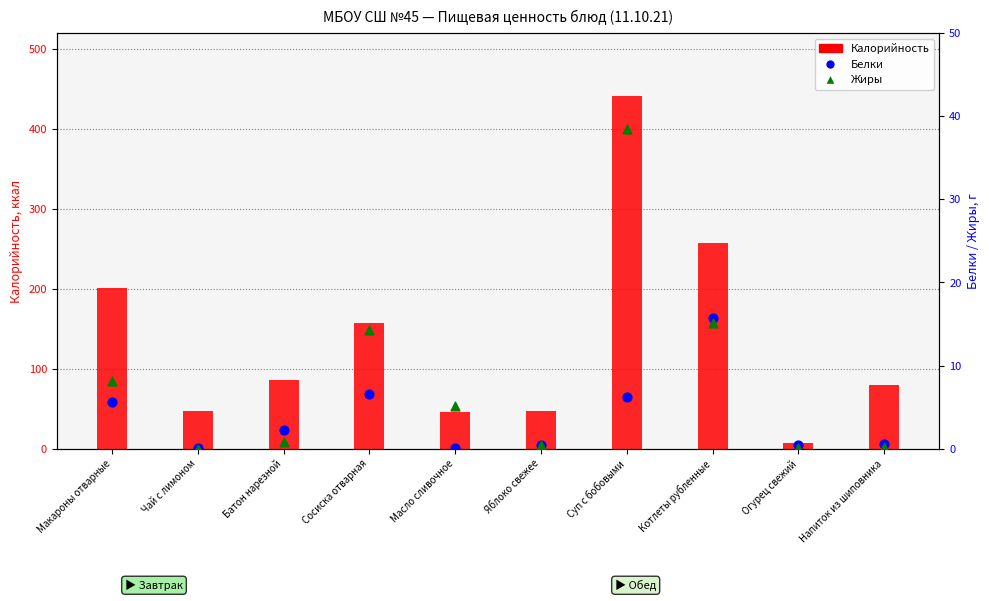

Is the value of Белки at Сосиска отварная greater than the value of Калорийность at Батон нарезной?

No